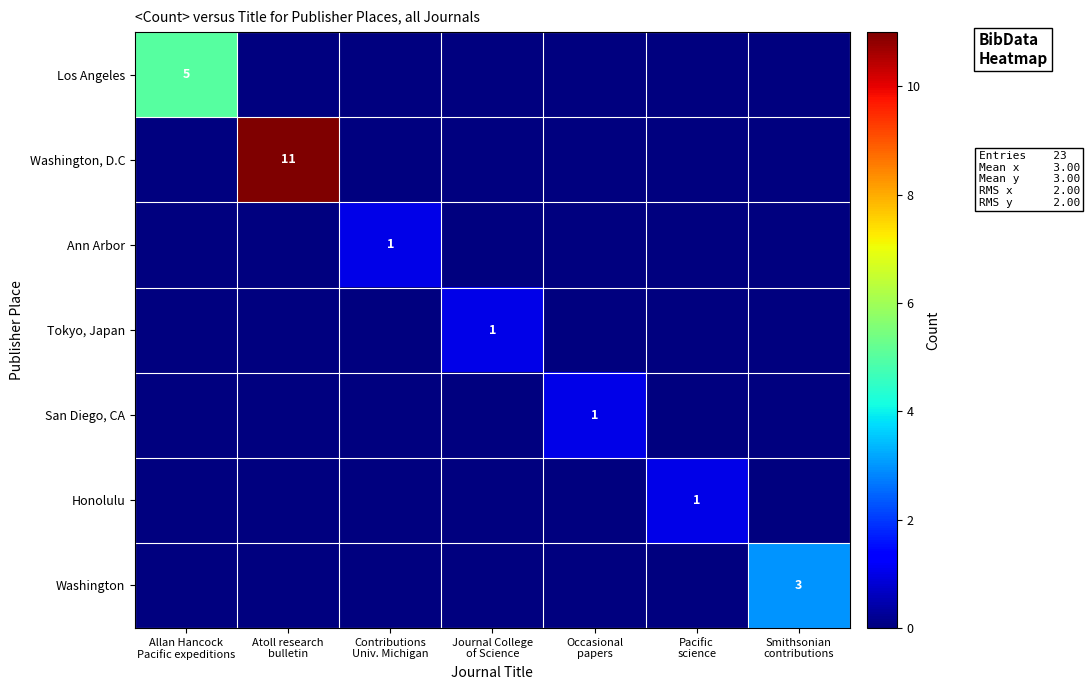

True or false: Washington has a value of 0 at Atoll research bulletin.

True